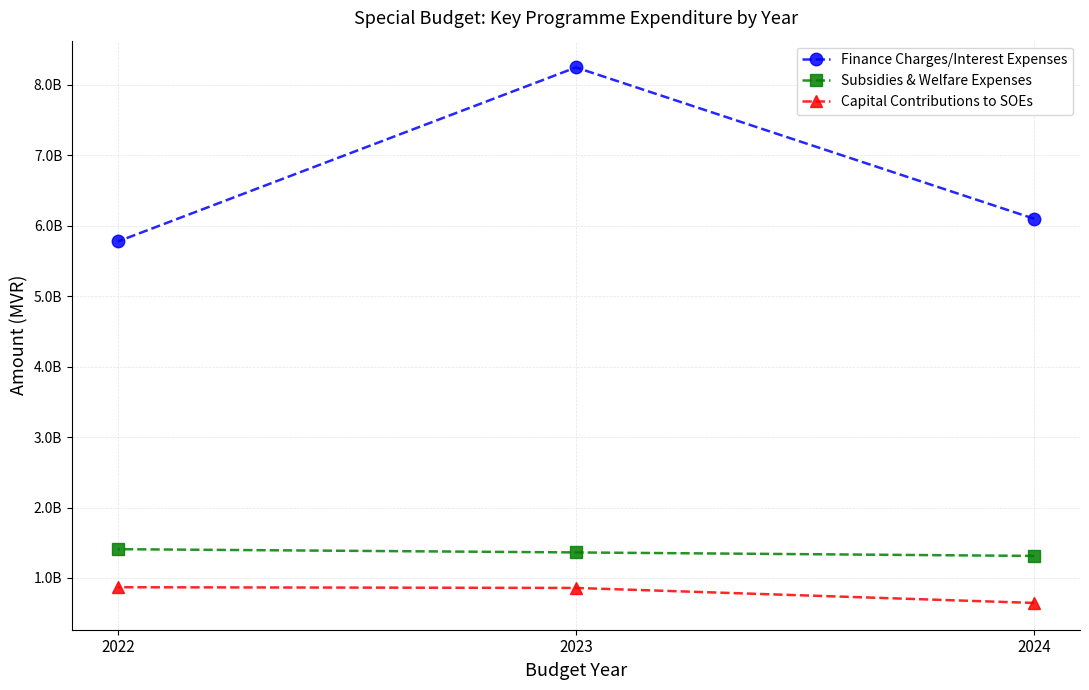

Where does the Subsidies & Welfare Expenses series first go above 1362617454?

2022